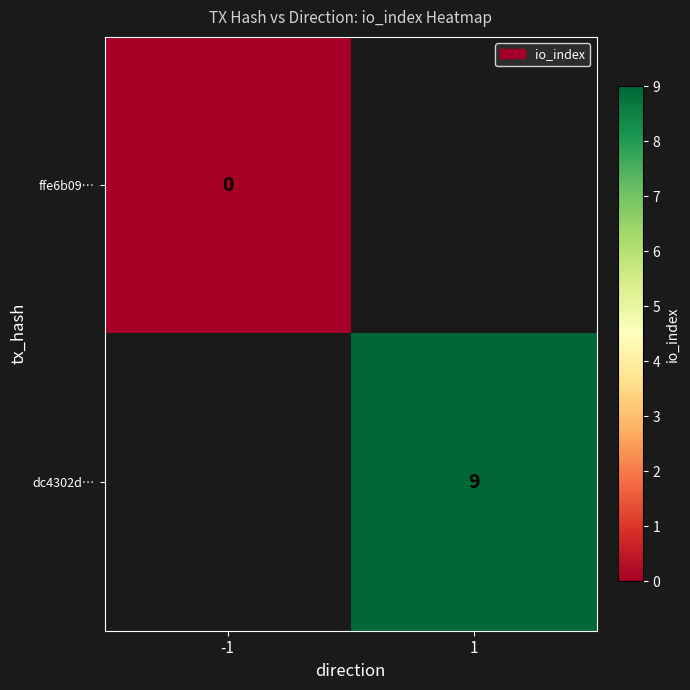

Which category has the highest value in the ffe6b09… series?

-1